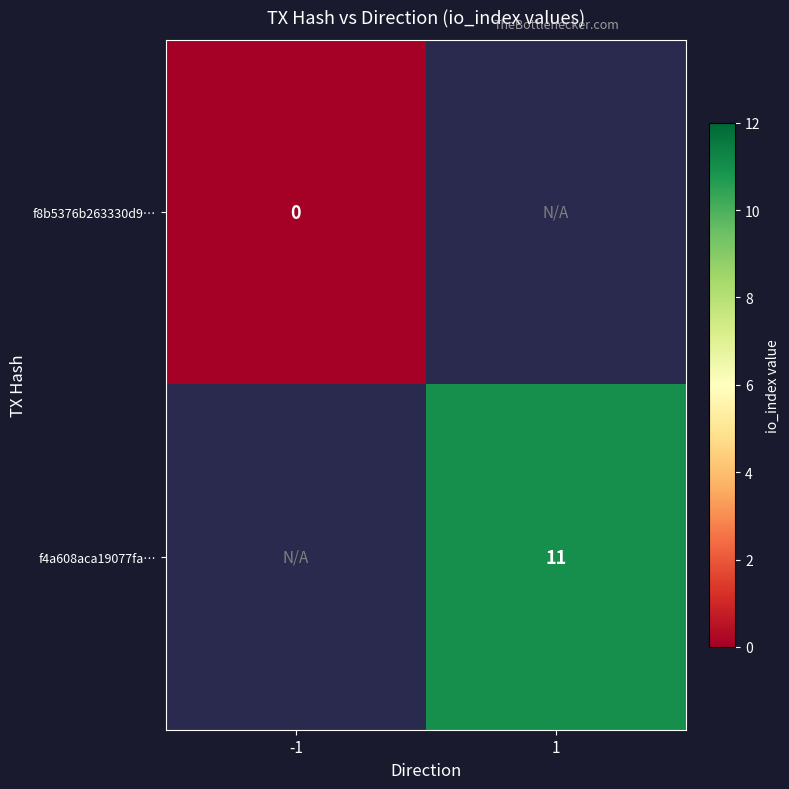

Is it true that f4a608aca19077fa… equals 4 at 1?

False